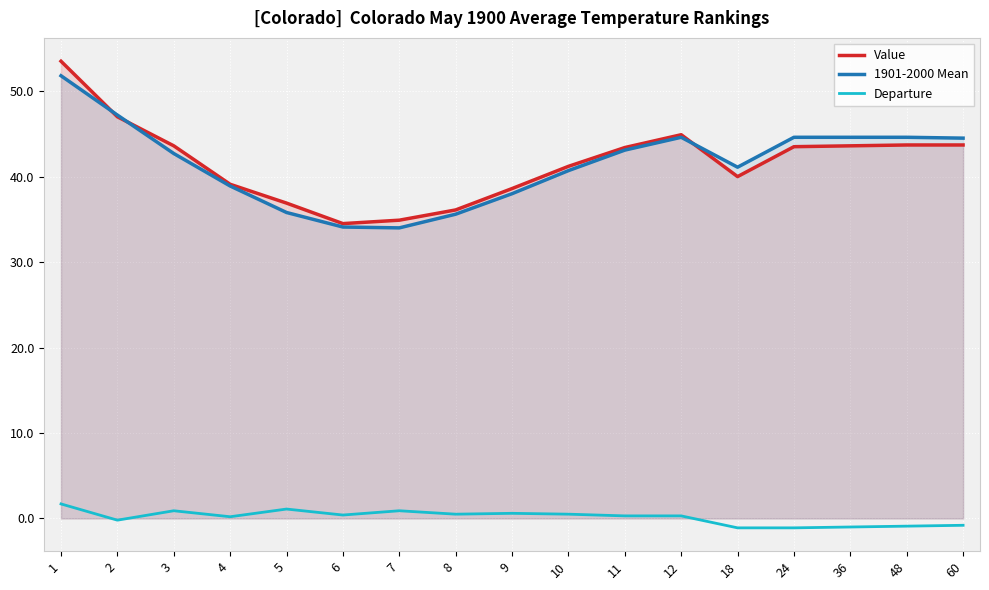

What is the total value across all series at 60?

87.4